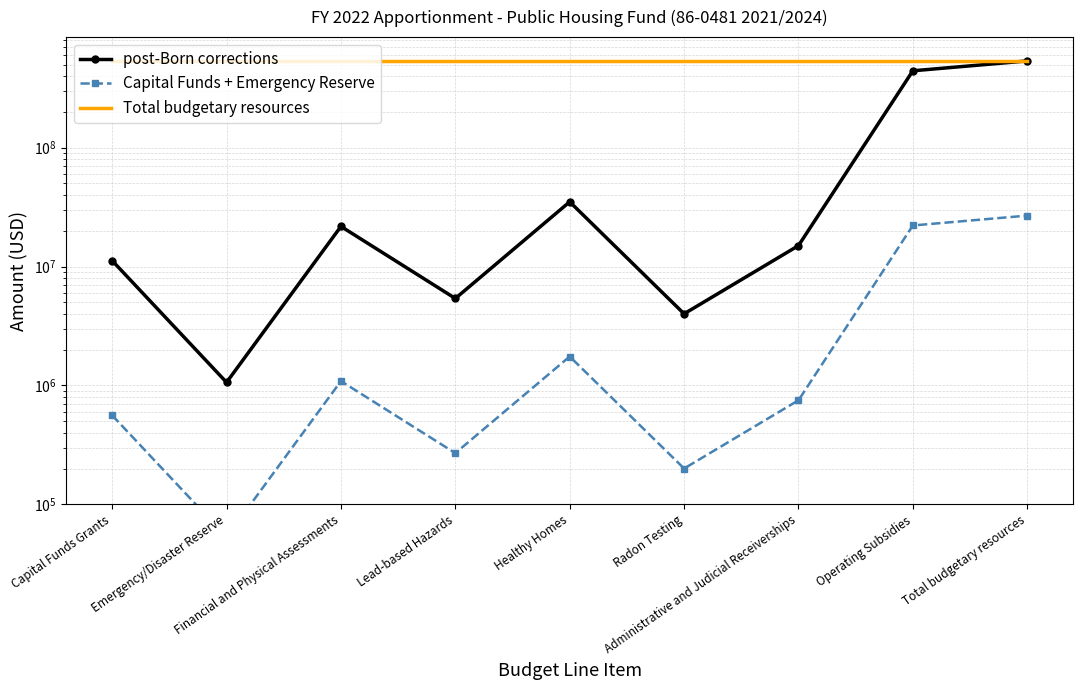

The value of post-Born corrections at Lead-based Hazards is 5387310.0. True or false?

True